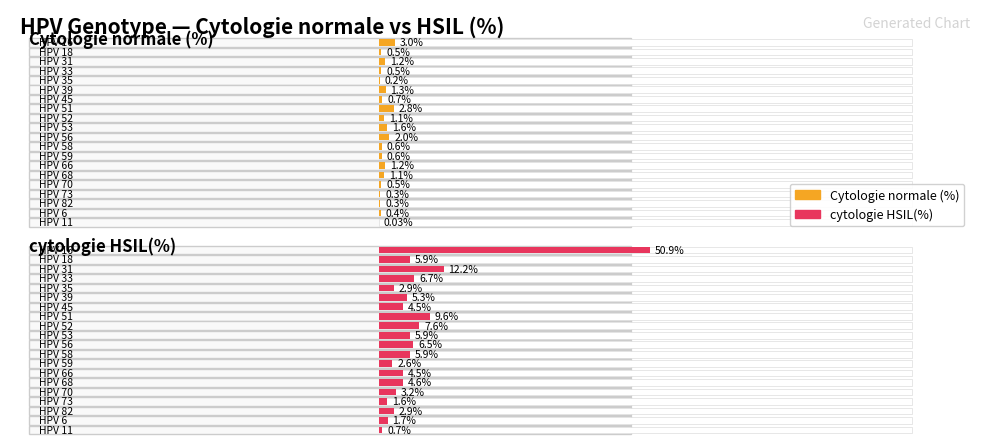

List the series in order of their overall mean, lowest first.

Cytologie normale (%), cytologie HSIL(%)